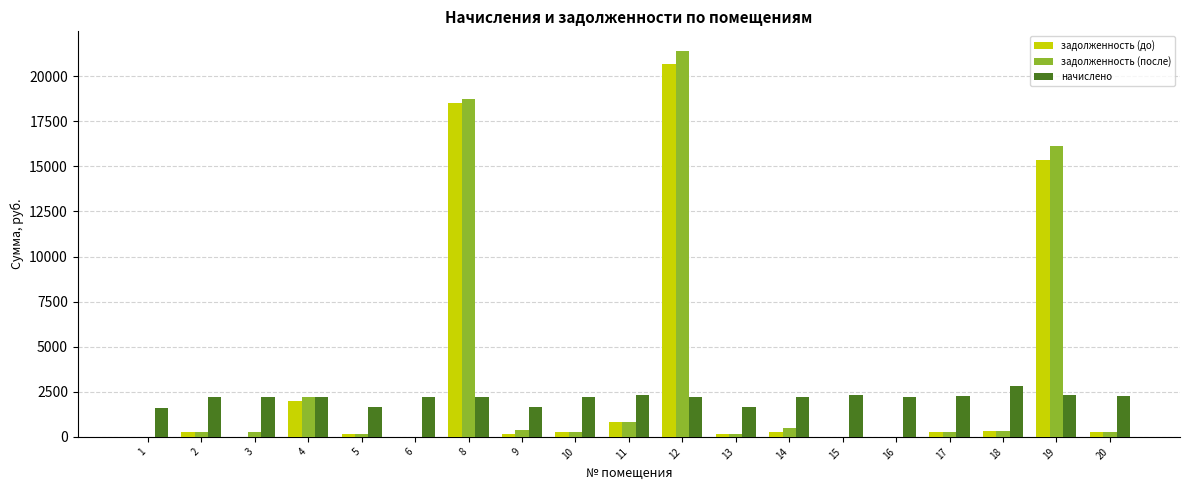

Where does the задолженность (после) series first go above 249?

4